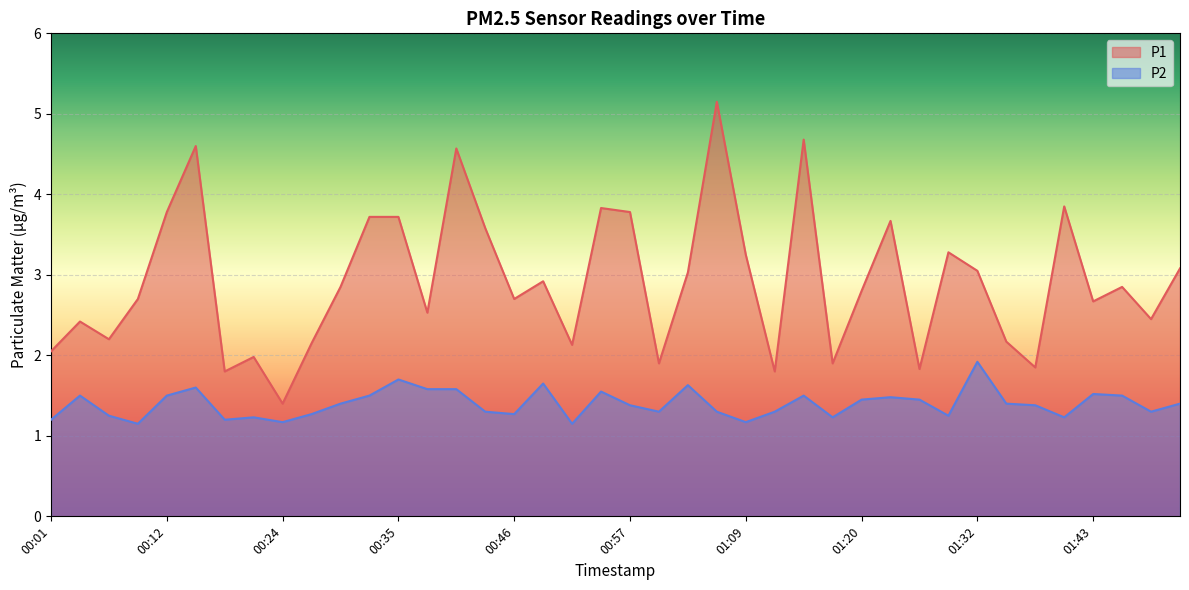

What is the value of the P2 point at the 32nd from the left?

1.2